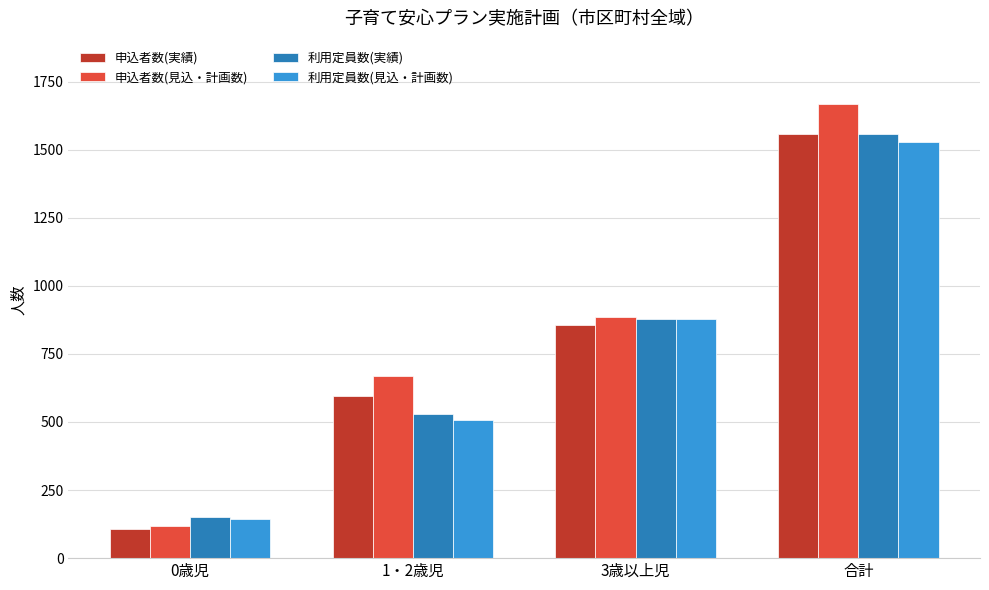

The 申込者数(実績) series shows 1557 at 合計. True or false?

True